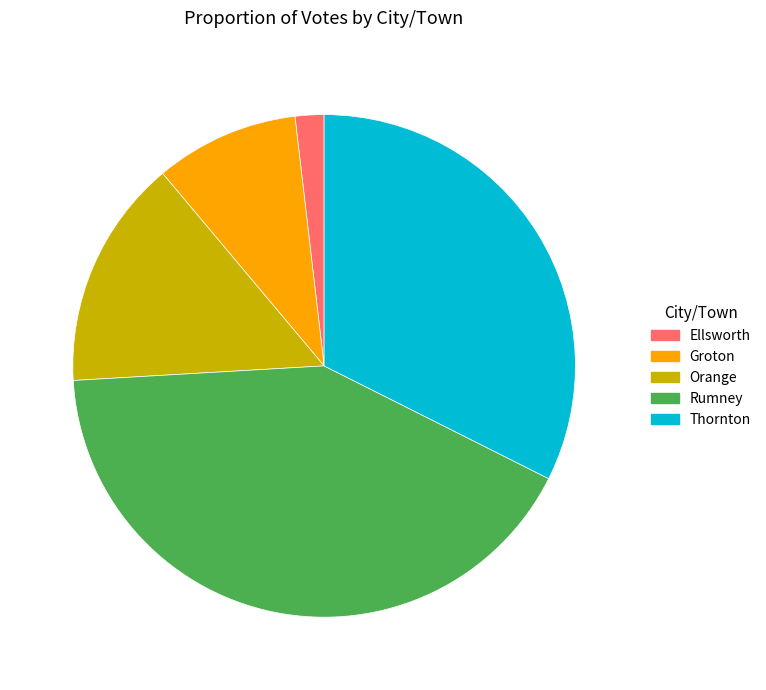

True or false: Groton accounts for 9% of the total.

True